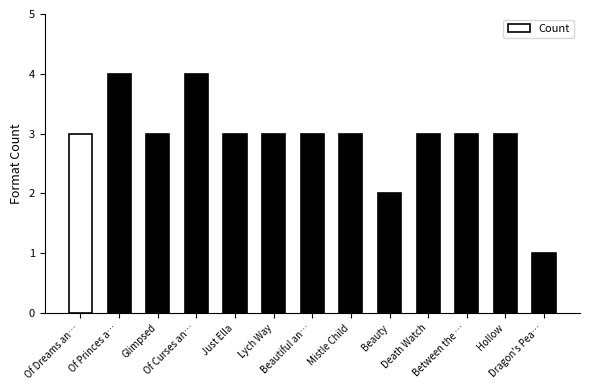

Is it true that the value at Of Dreams an… is 5?

False